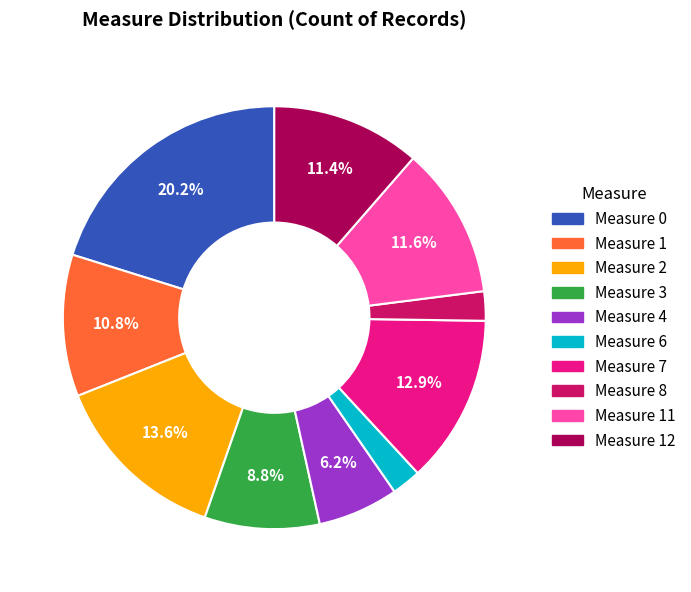

Does any single category account for the majority?

No